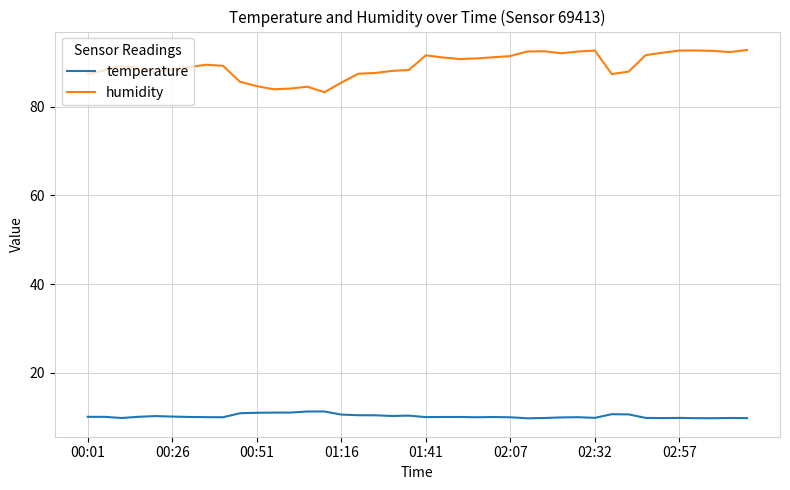

What is the smallest value displayed?

9.7